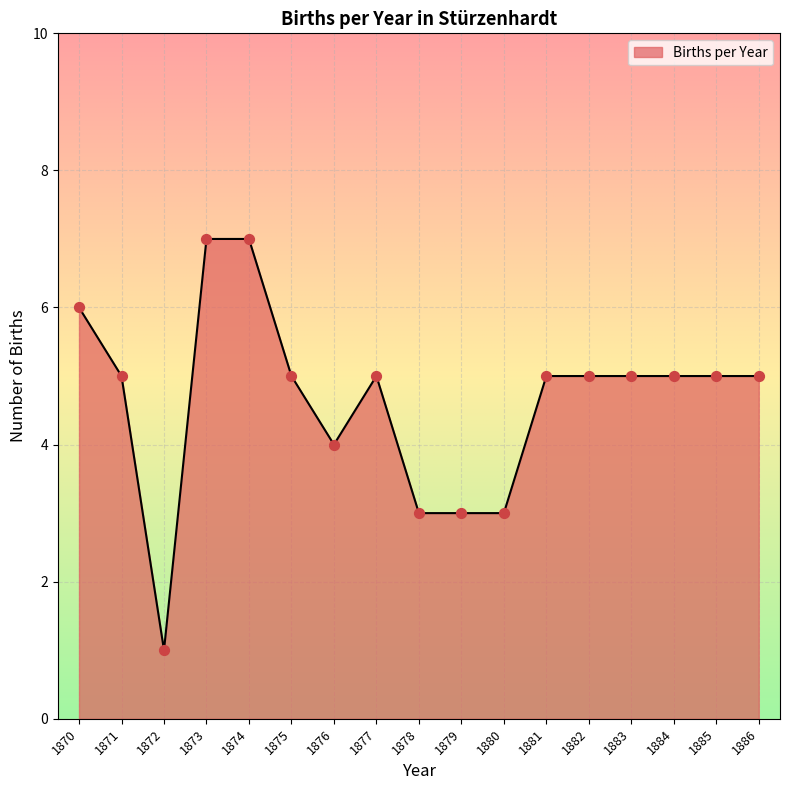

What is the change in value from 1873 to 1880?

-4